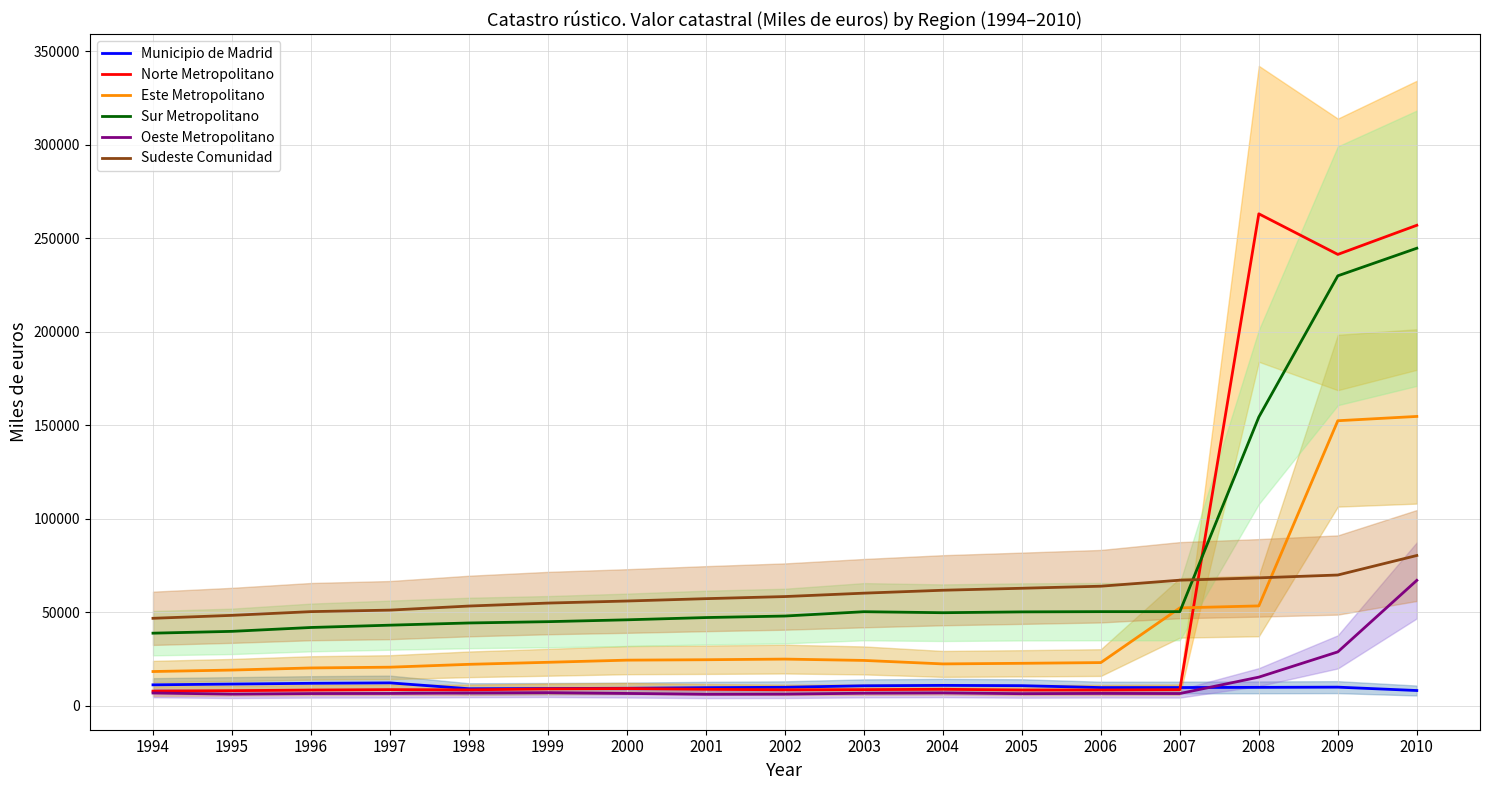

What are all the series names shown in the legend?

Municipio de Madrid, Norte Metropolitano, Este Metropolitano, Sur Metropolitano, Oeste Metropolitano, Sudeste Comunidad